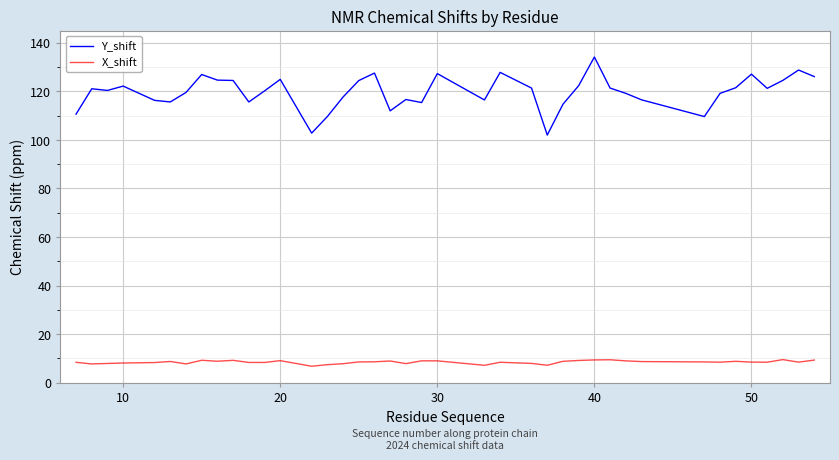

Rank the series by their maximum value, from lowest to highest.

X_shift, Y_shift